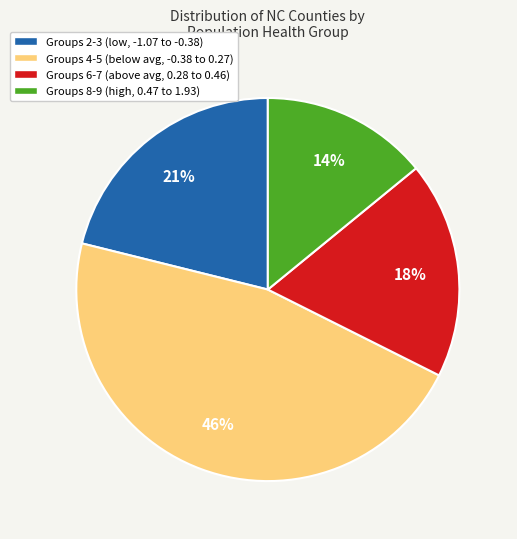

Is it true that Groups 8-9 (high, 0.47 to 1.93) is 2% of the pie?

False